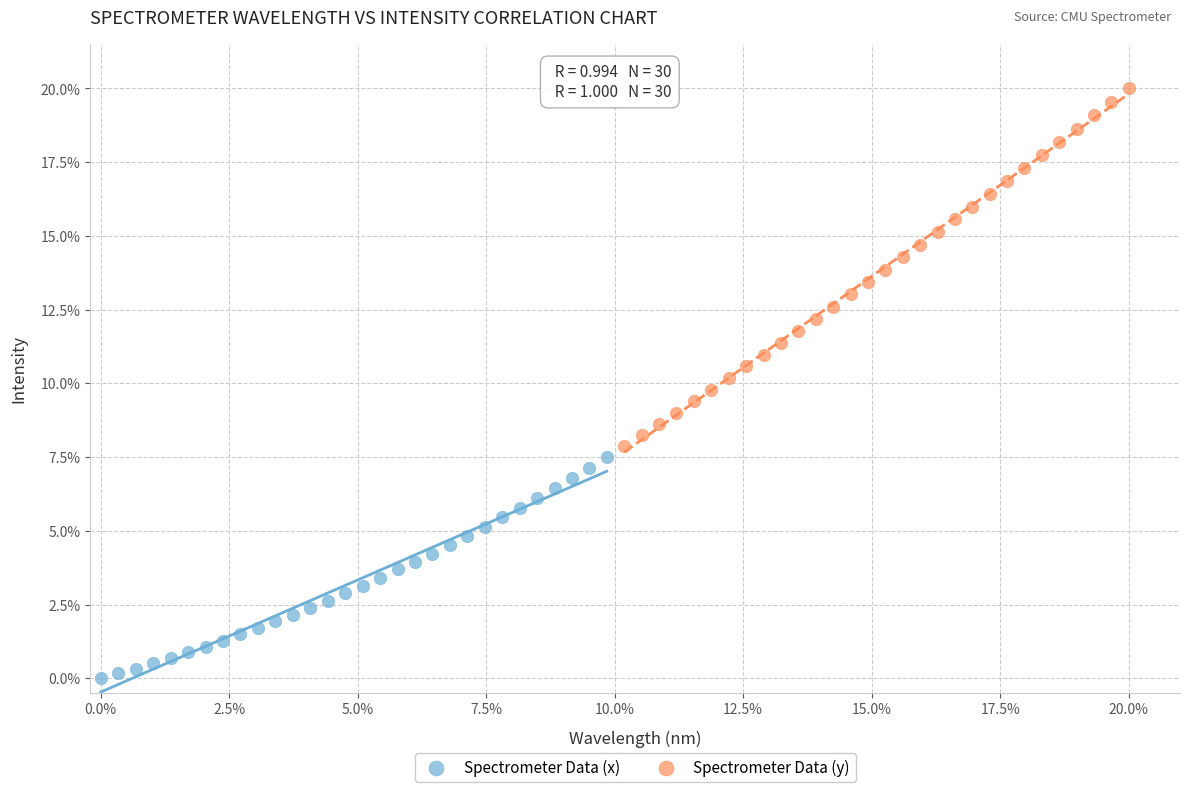

What are all the series names shown in the legend?

Spectrometer Data (x), Spectrometer Data (y)